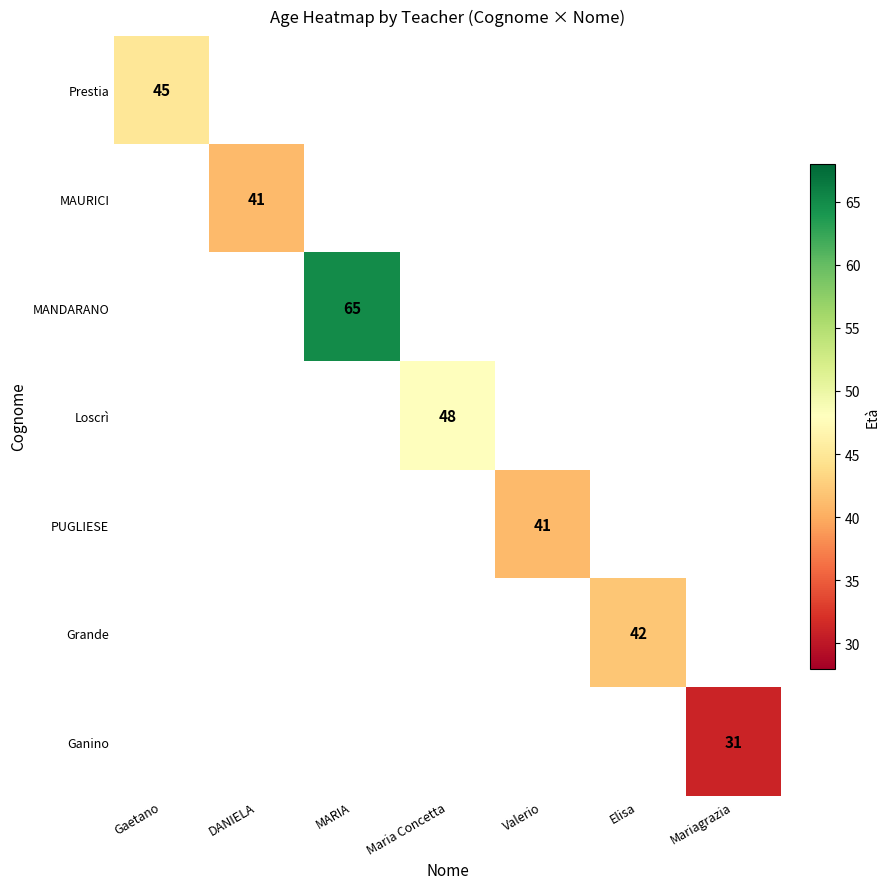

What is the sum of all Grande values?

42